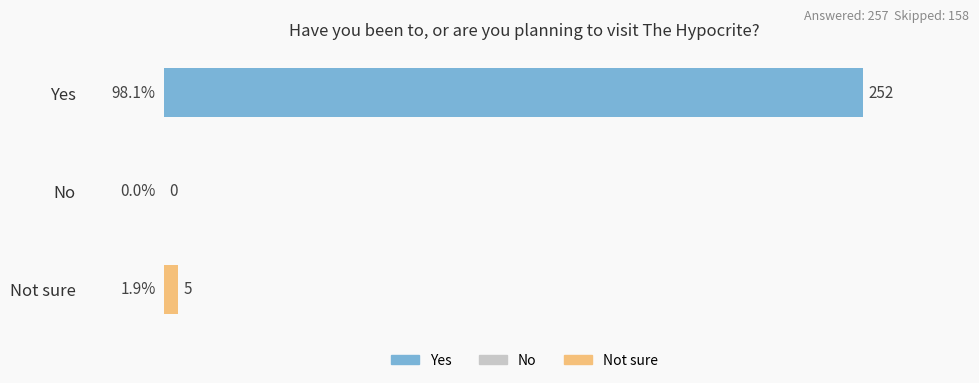

Reading top to bottom, extract all data points from this chart.

Yes=252	No=0	Not sure=5